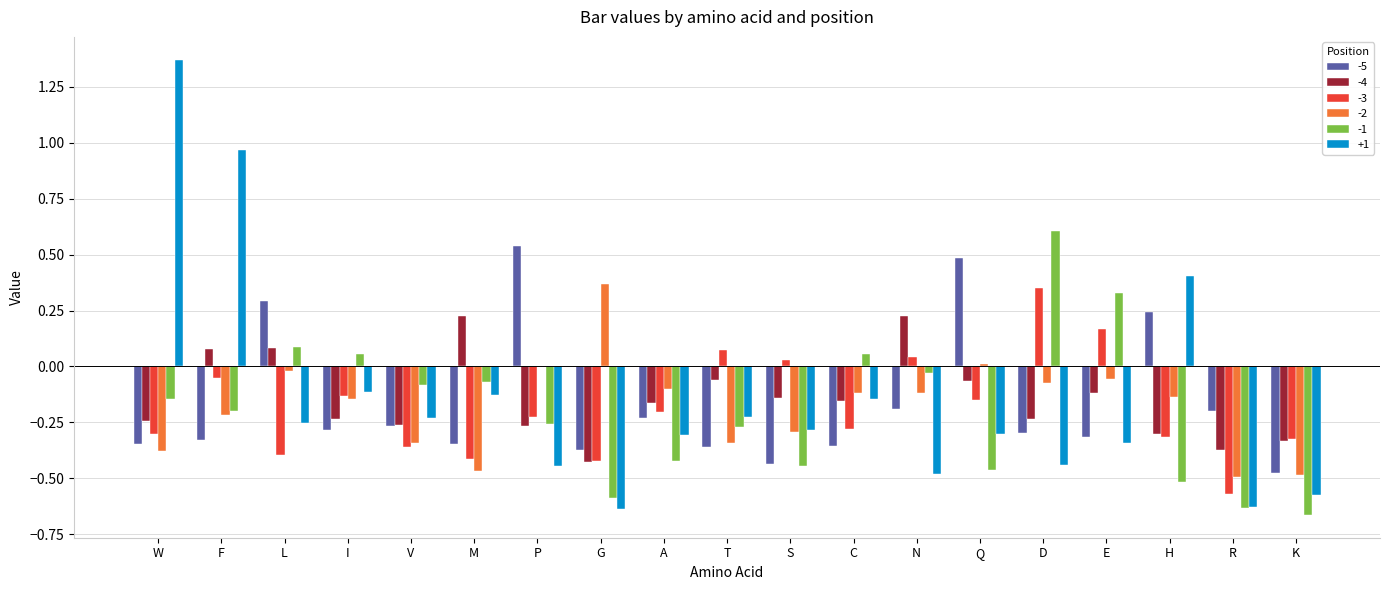

True or false: -1 has a value of -0.0 at N.

True